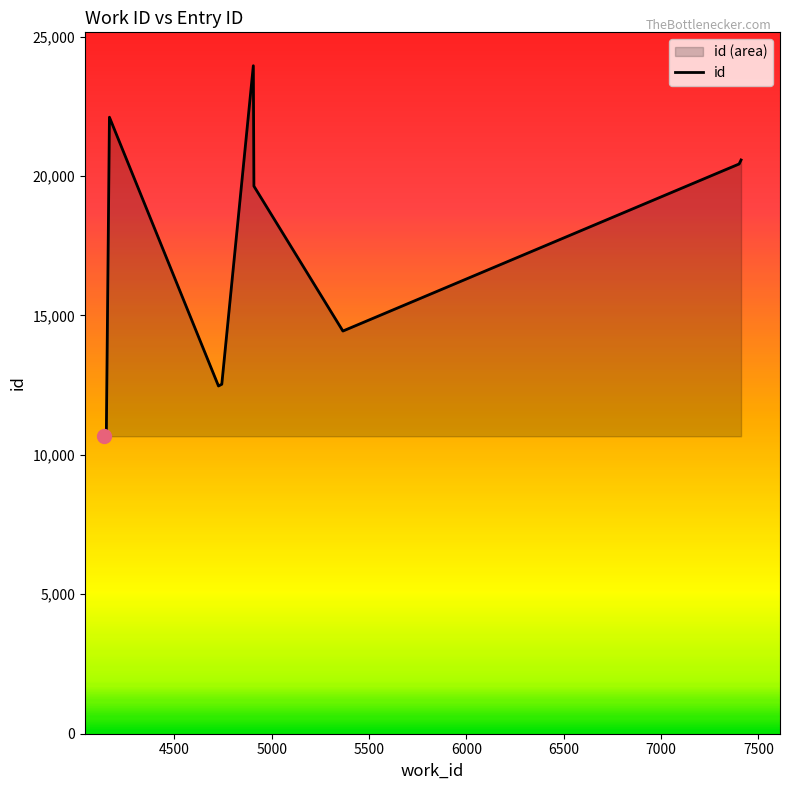

How many values are below 19635?

5